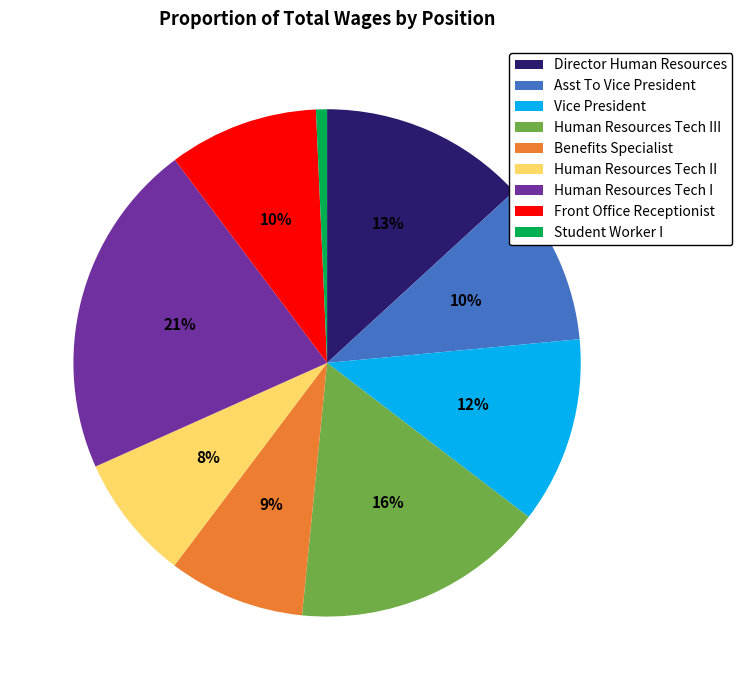

To the nearest percent, what is the difference between the Vice President and Human Resources Tech II slice percentages?

4%